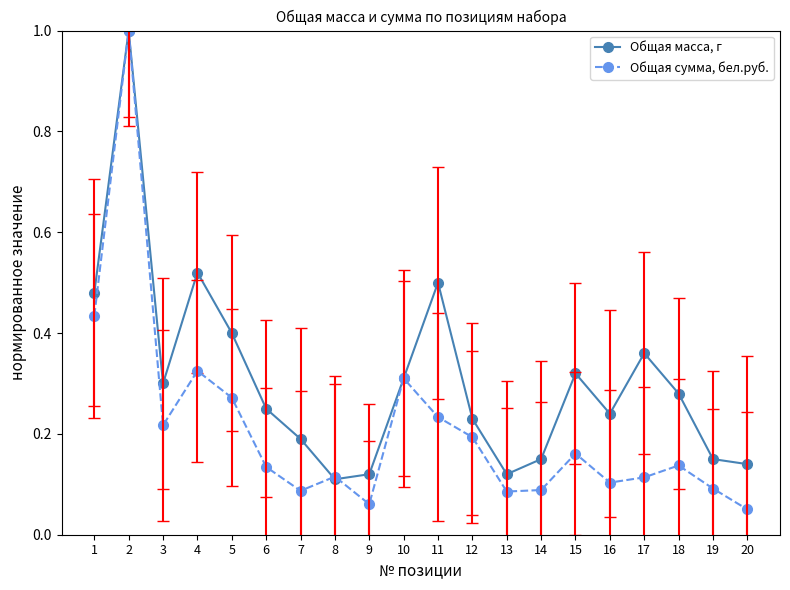

At 5, list the series in order from largest to smallest.

Общая масса, г, Общая сумма, бел.руб.